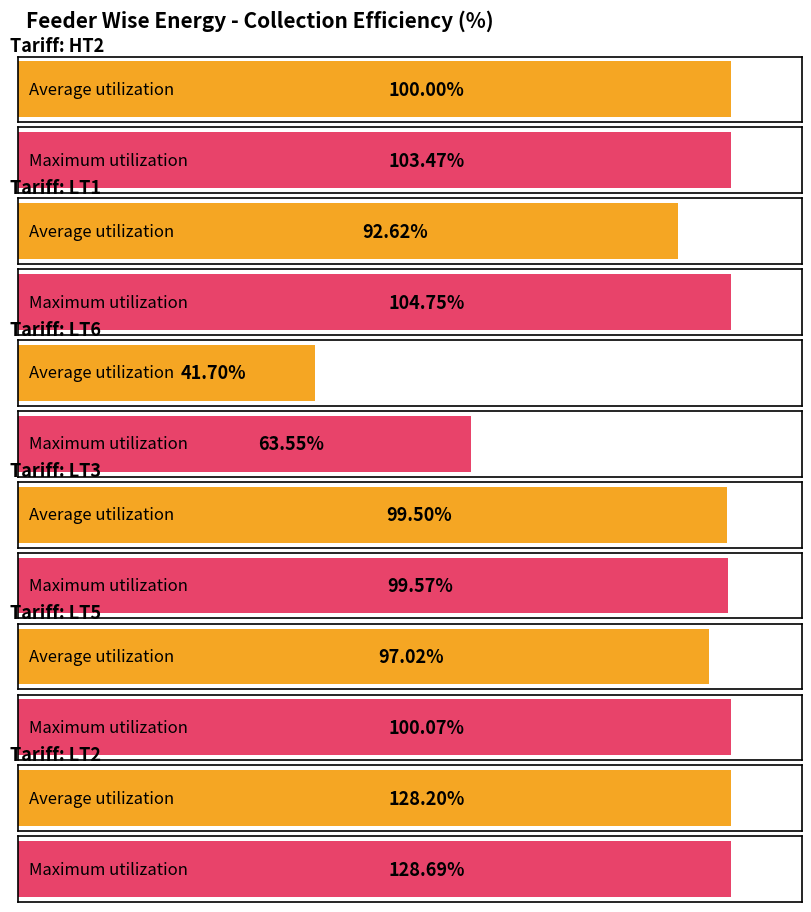

Which series has the widest spread of values?

Average utilization